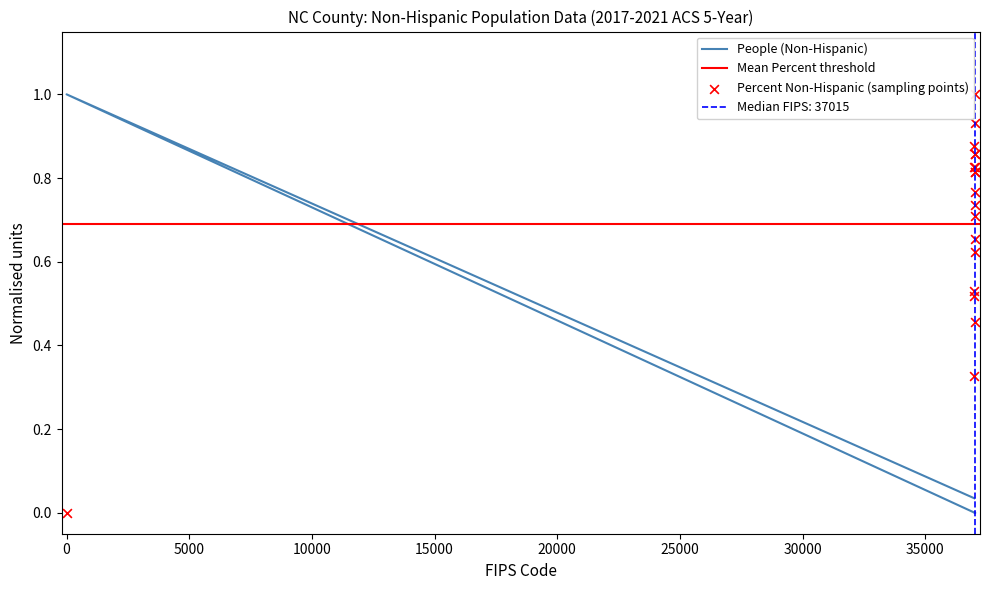

Which series contains the lowest Y value?

People (Non-Hispanic)